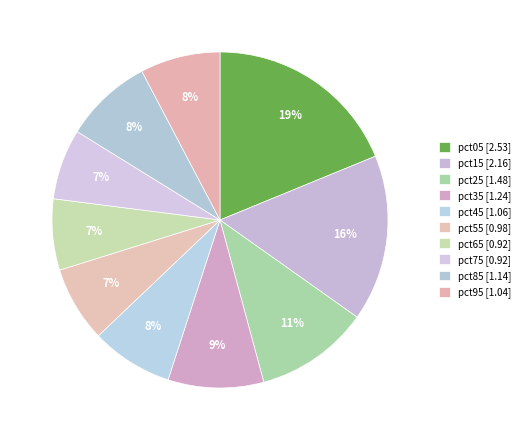

What is the smallest slice in the pie chart?

pct75